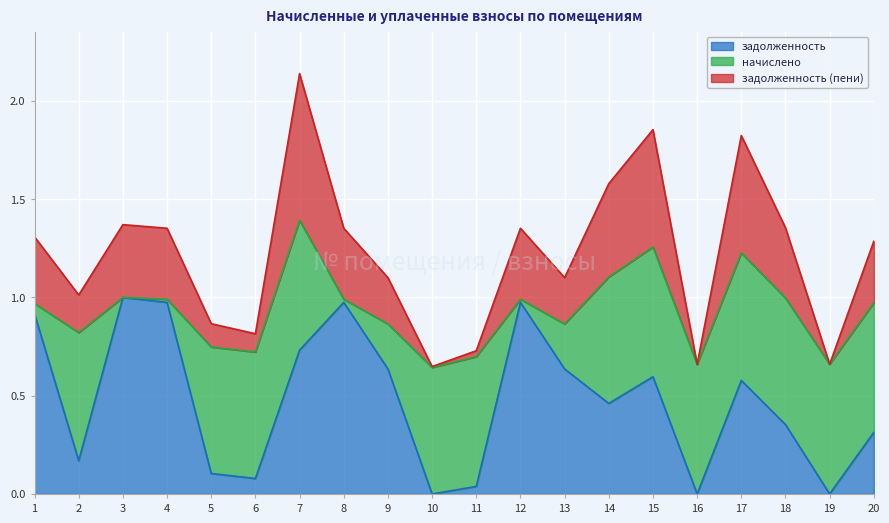

True or false: задолженность and задолженность (пени) intersect in this chart.

False